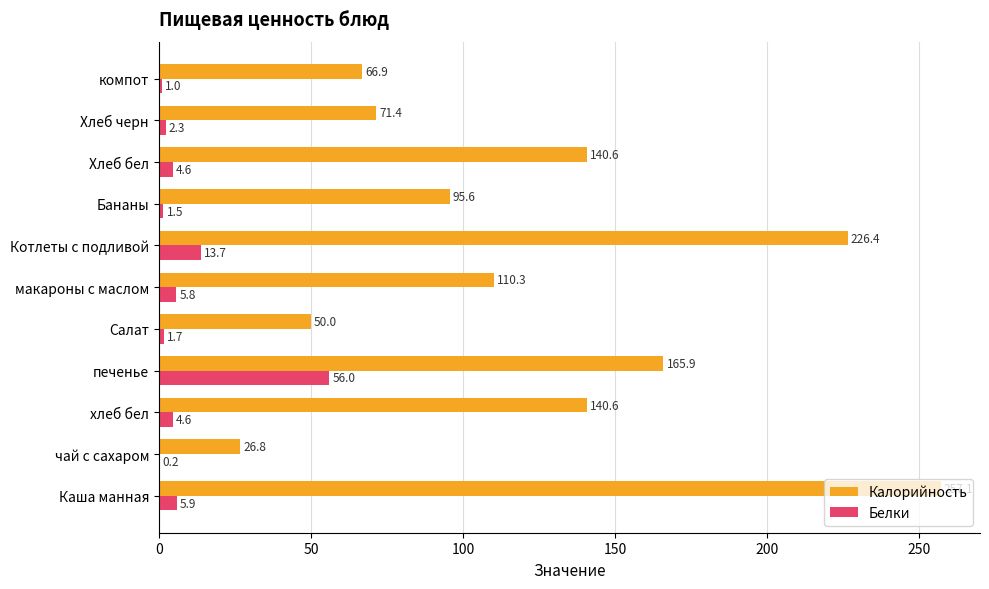

Which category has the highest value across all series?

Каша манная